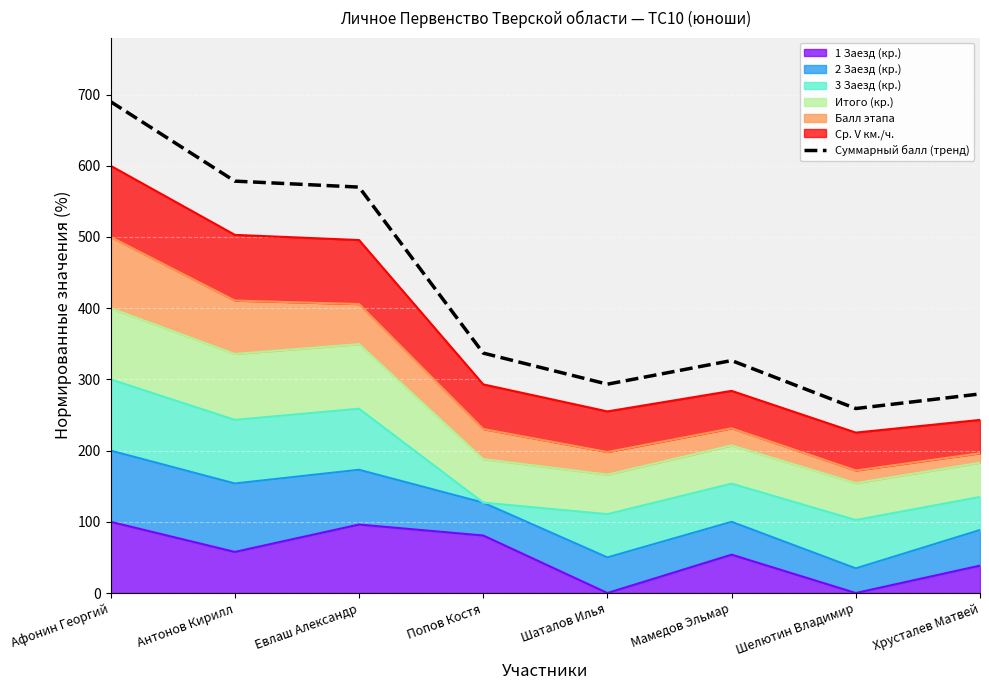

At which category does the chart reach its peak across all series?

Афонин Георгий